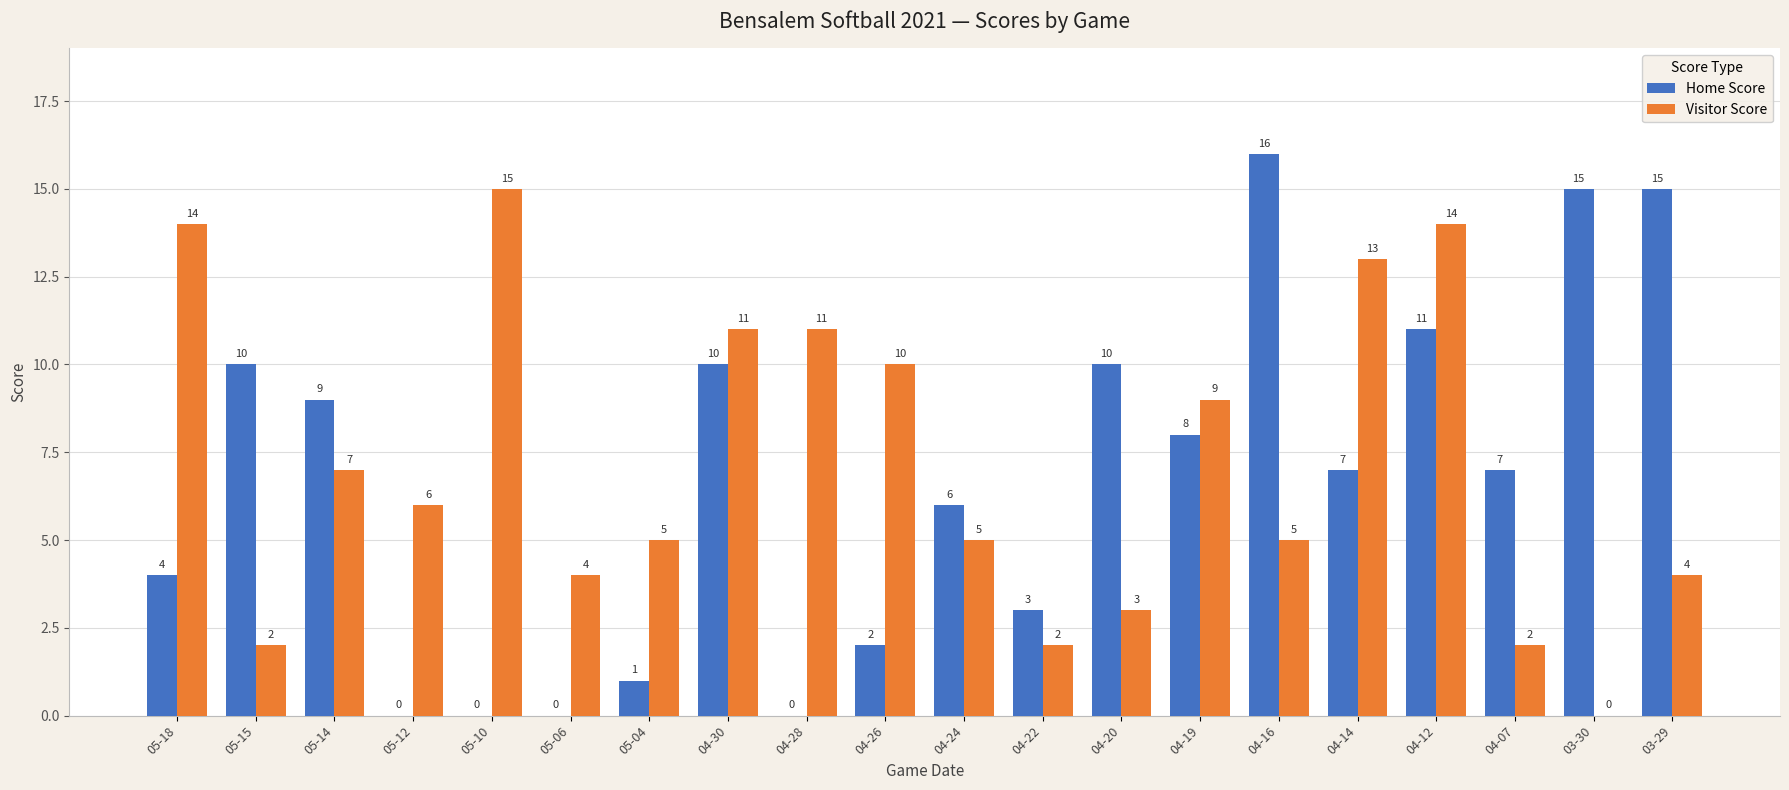

Is it true that Home Score equals 4 at 05-18?

True